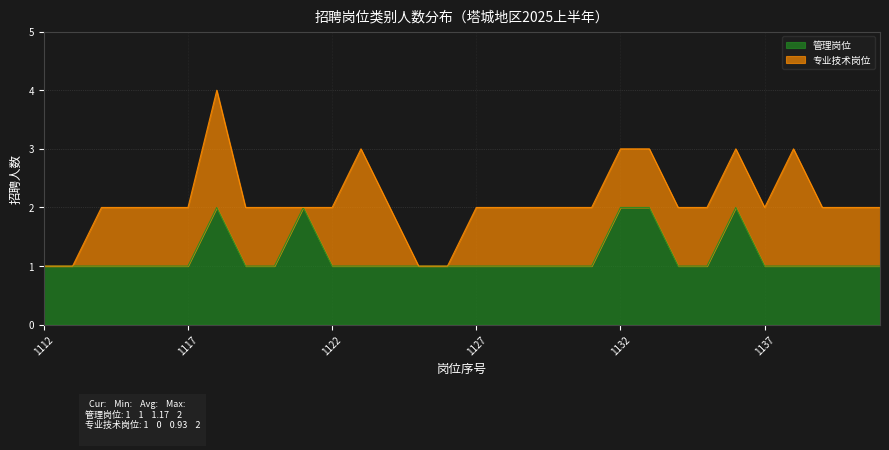

List the labels in order of value, largest first.

1118, 1121, 1132, 1133, 1136, 1112, 1113, 1114, 1115, 1116, 1117, 1119, 1120, 1122, 1123, 1124, 1125, 1126, 1127, 1128, 1129, 1130, 1131, 1134, 1135, 1137, 1138, 1139, 1140, 1141